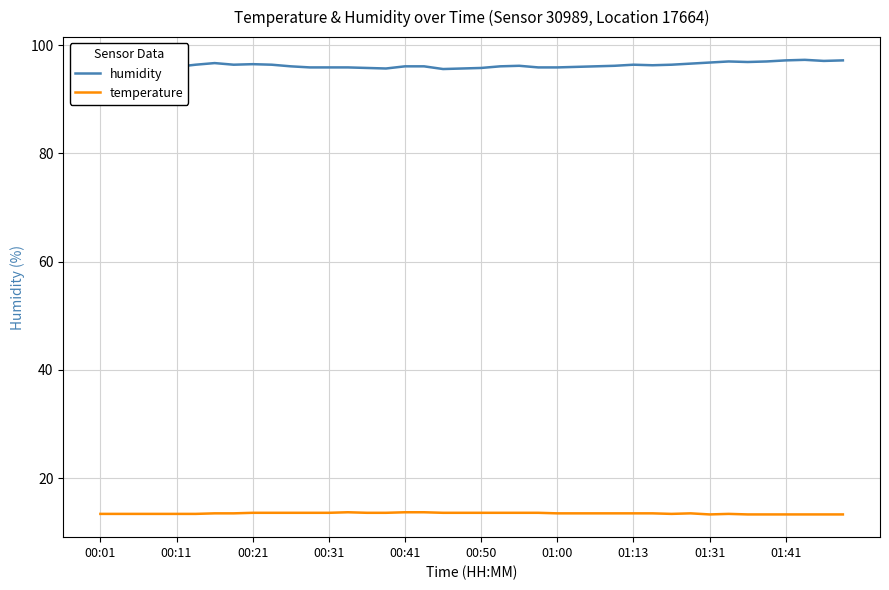

What is the minimum value for temperature?

13.3